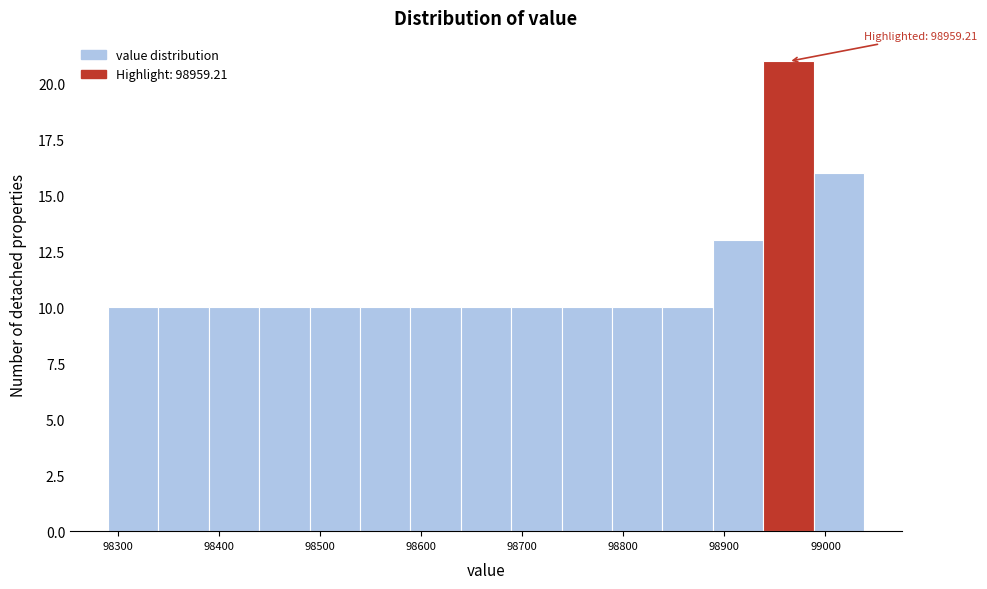

Over which range of the x-axis is the bar tallest?

98940 to 98990